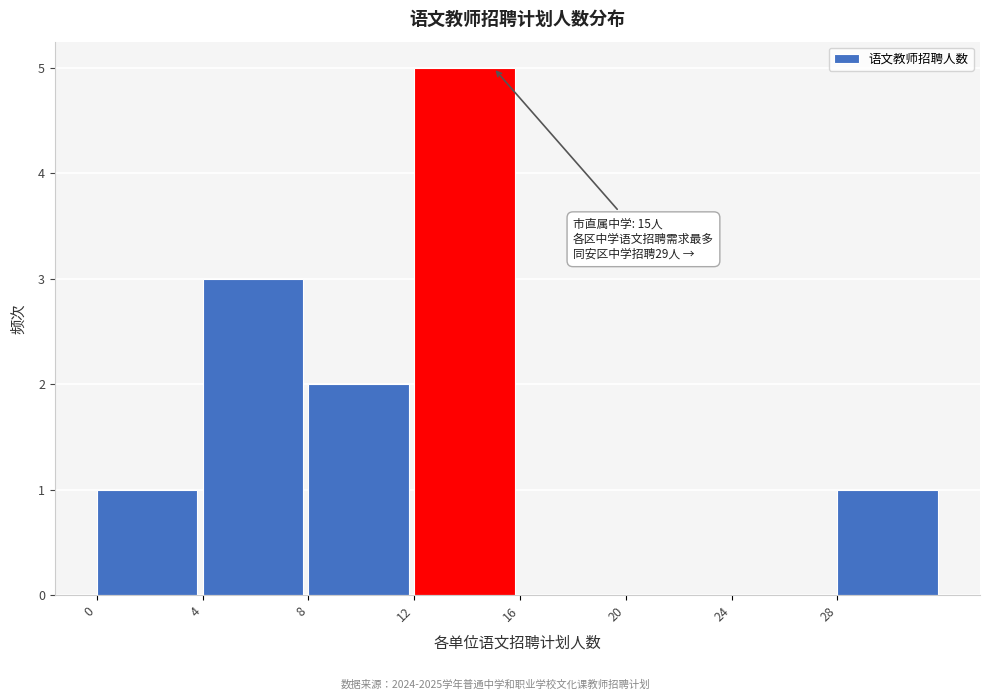

Over which range of the x-axis is the bar tallest?

12 to 16